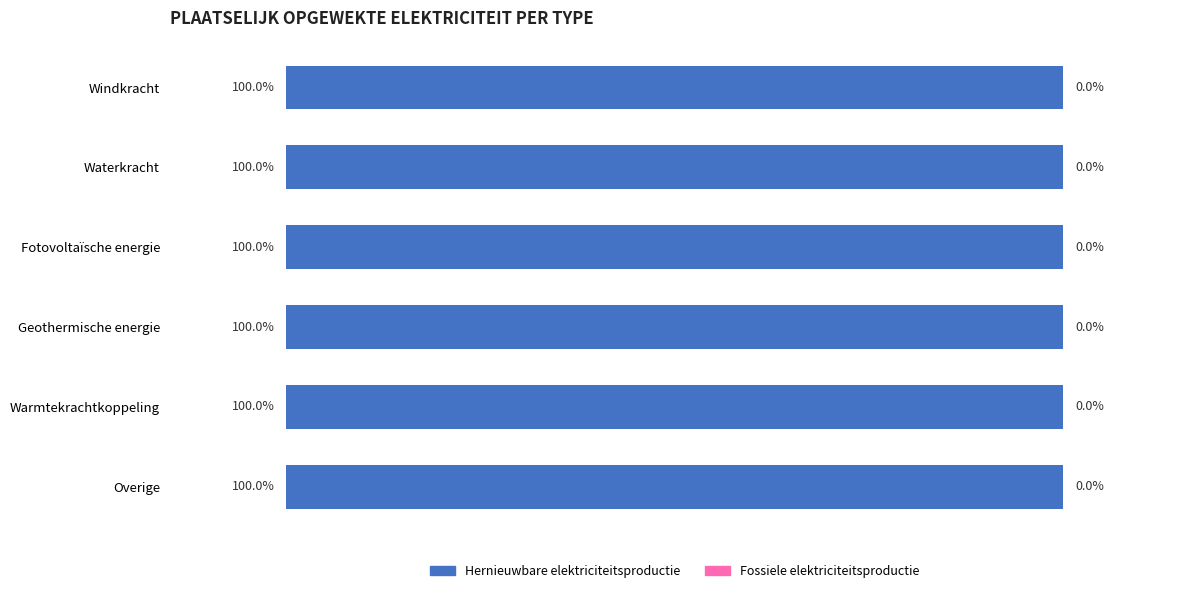

How many categories are shown in the chart?

6